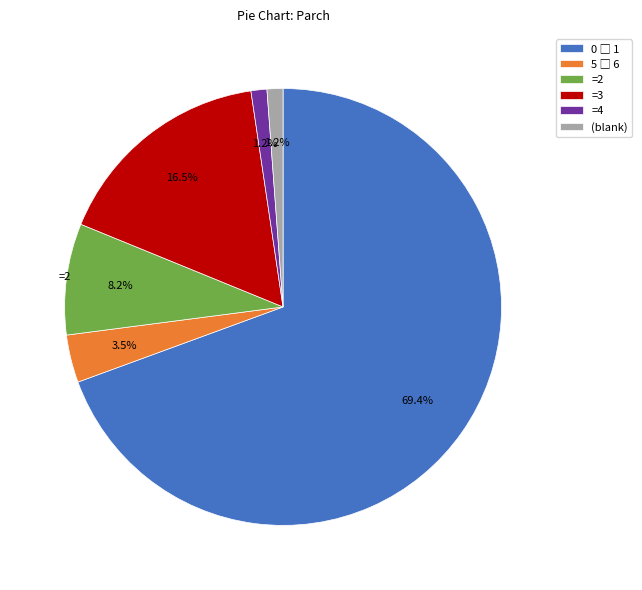

Which has a higher value, =2 or =3?

=3